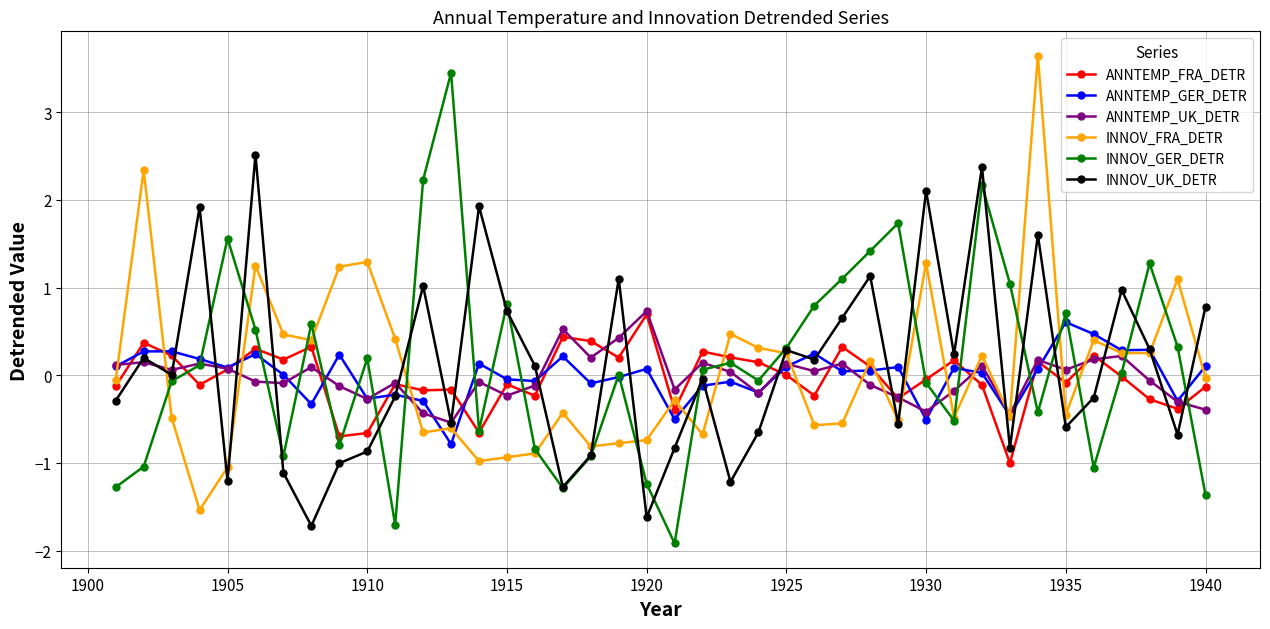

Count the number of categories in the chart.

40